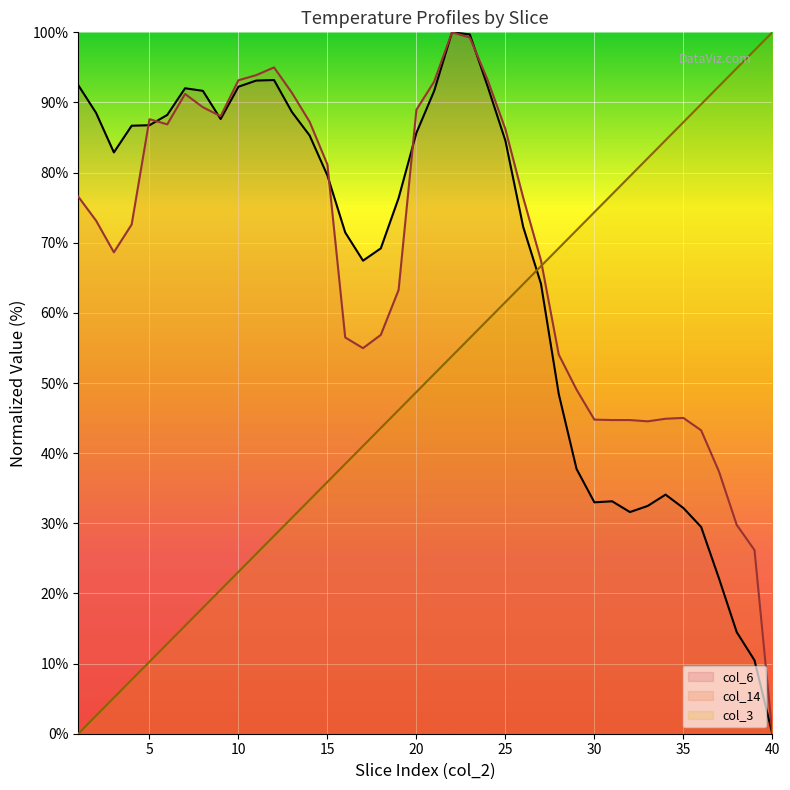

What are all the series names shown in the legend?

col_6, col_14, col_3